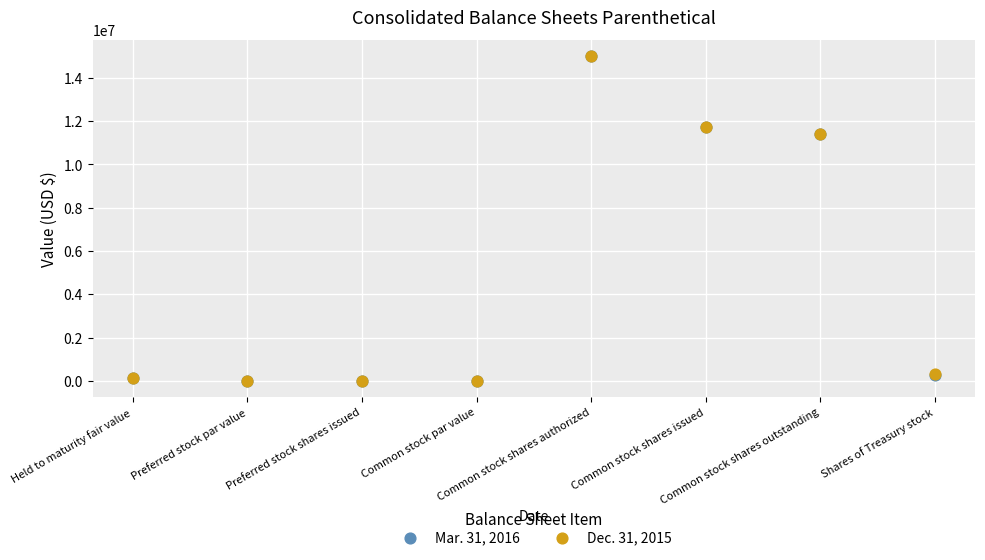

What are all the series names shown in the legend?

Mar. 31, 2016, Dec. 31, 2015